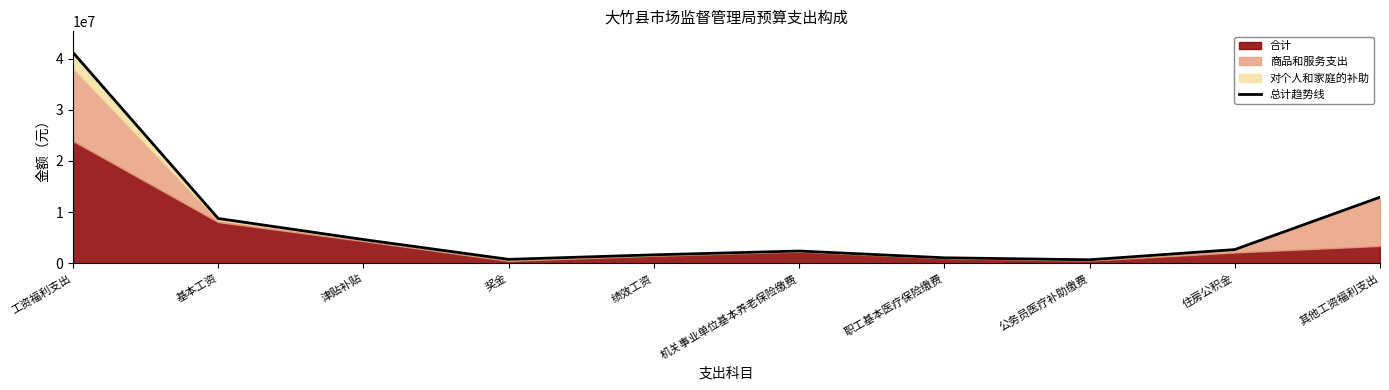

Which category has the highest value across all series?

工资福利支出